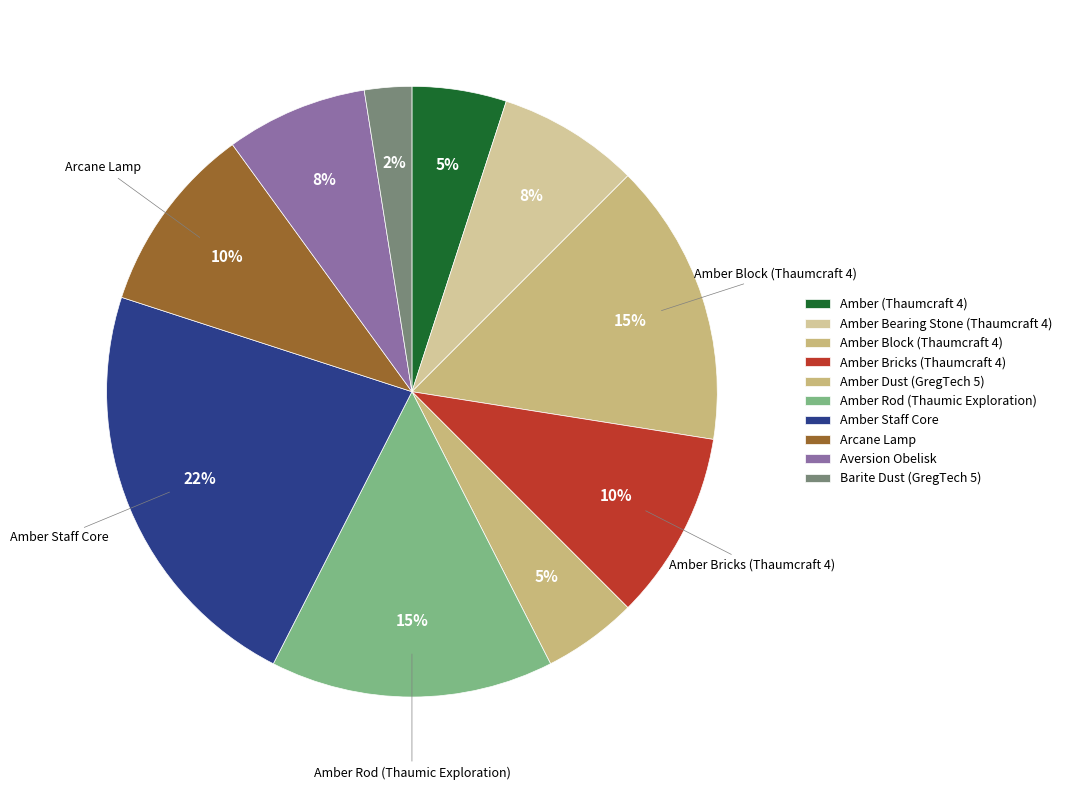

To the nearest percent, what is the difference between the largest and smallest slice percentages?

20%